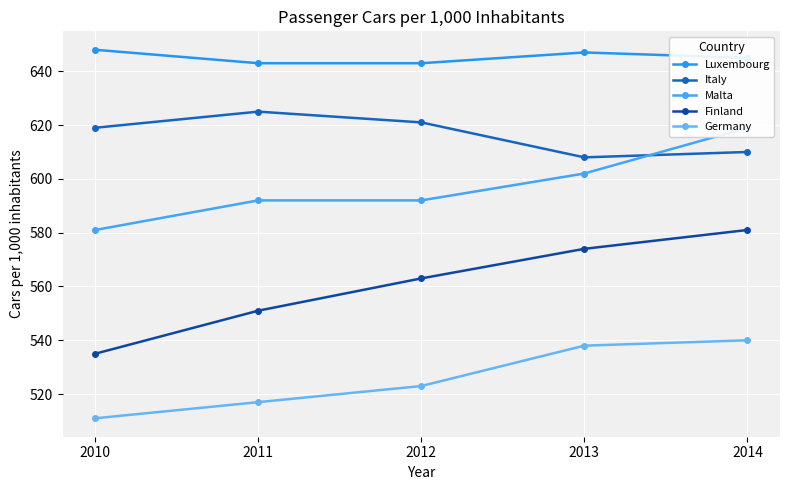

Count the number of data series in this chart.

5